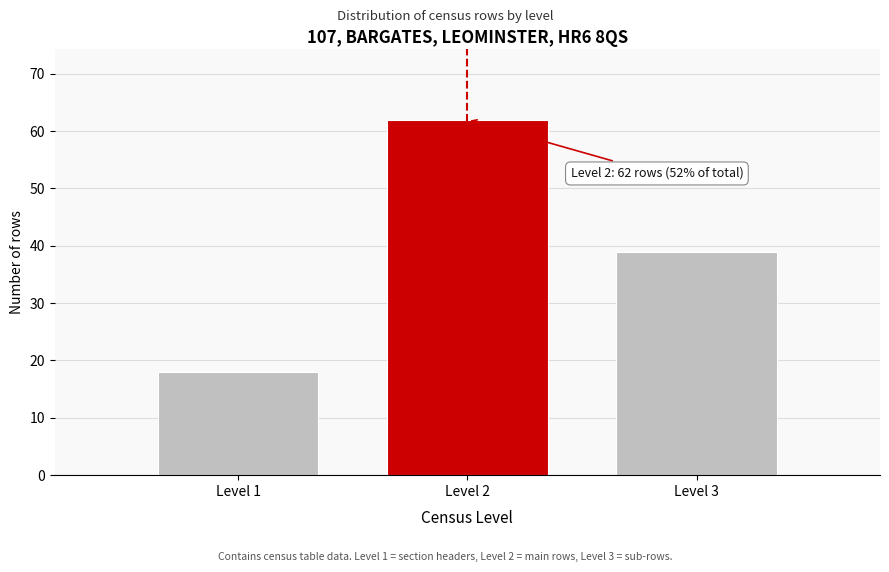

Reading left to right, what are all the values shown in this chart?

Level 1=18	Level 2=62	Level 3=39